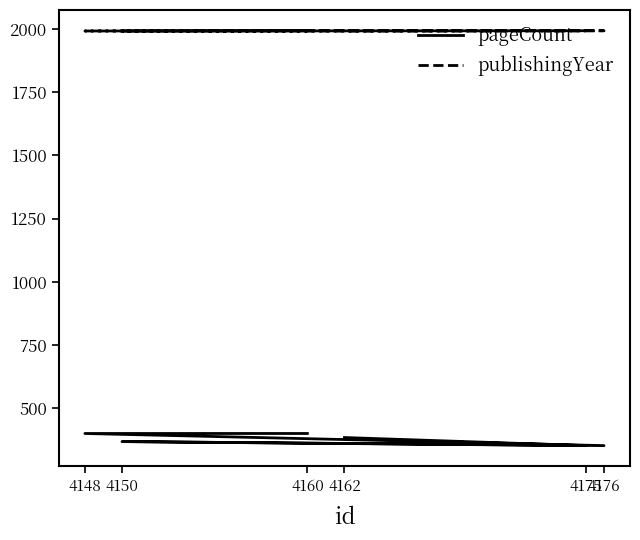

What is the difference between the pageCount values at 4176 and 4160?

48